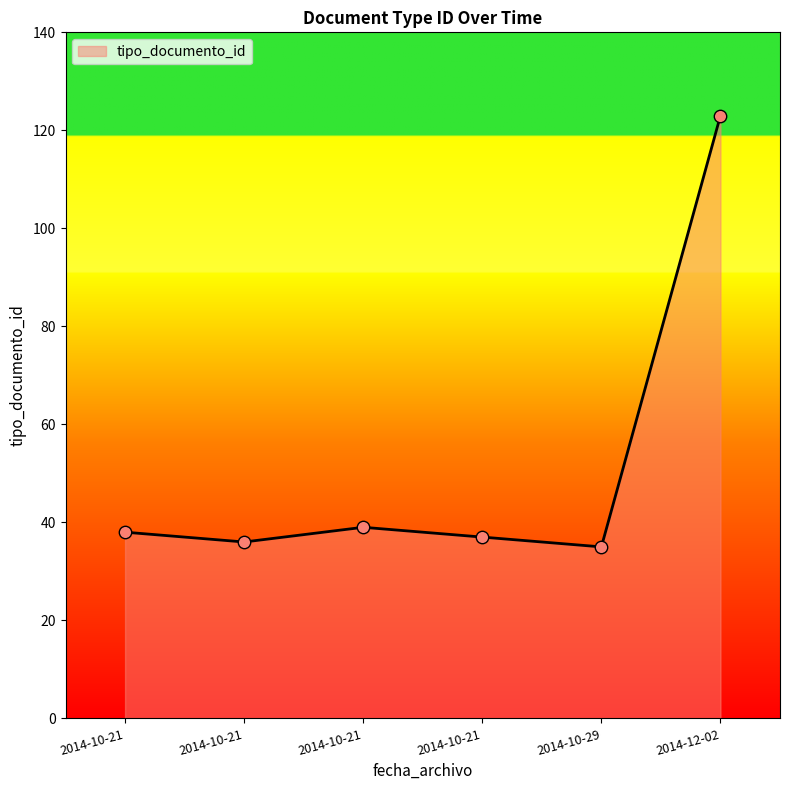

Approximately how many times larger is the value at 2014-10-21 compared to 2014-10-29?

1.1